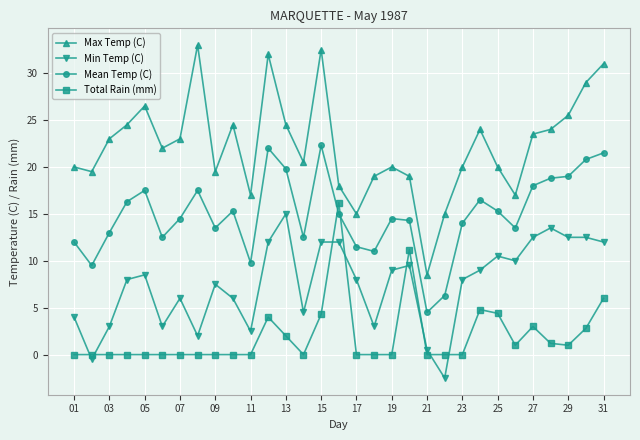

True or false: Max Temp (C) and Total Rain (mm) cross at least once.

False